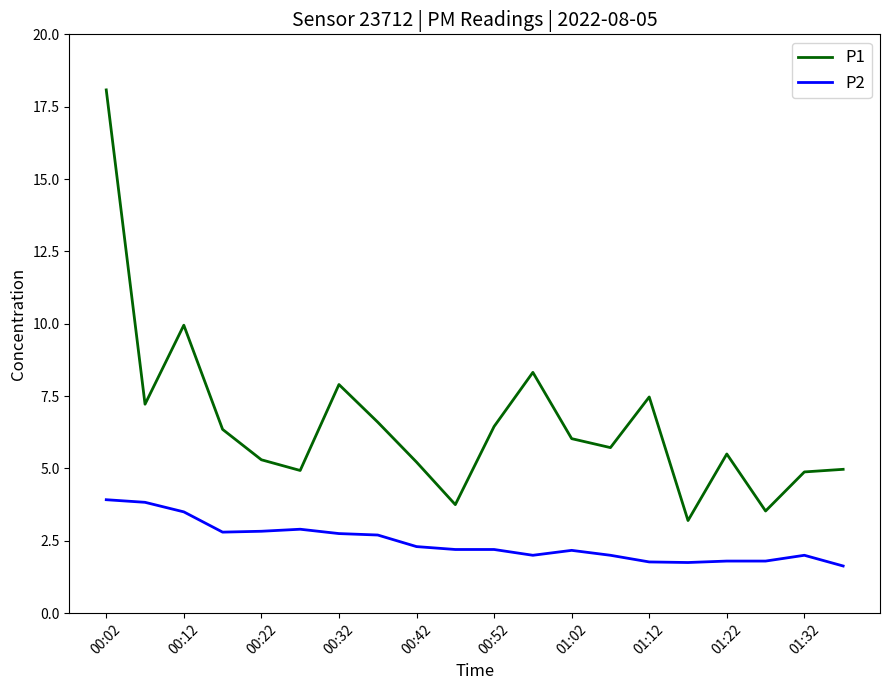

What is the minimum value for P1?

3.2